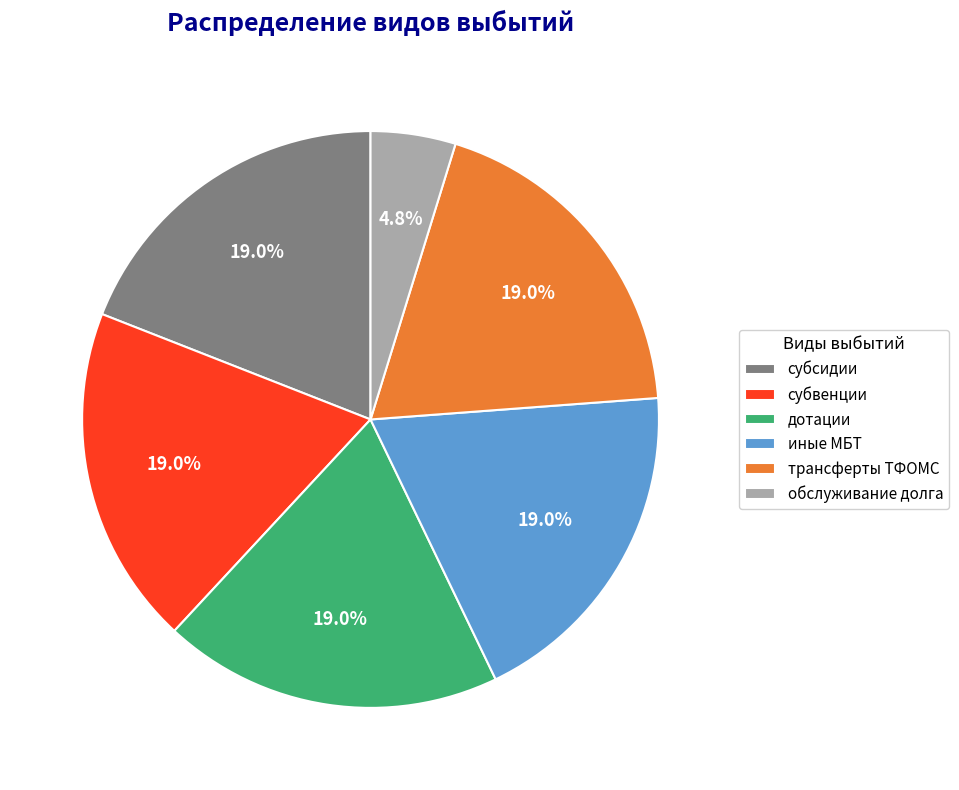

Is there any slice that represents more than half of the pie?

No